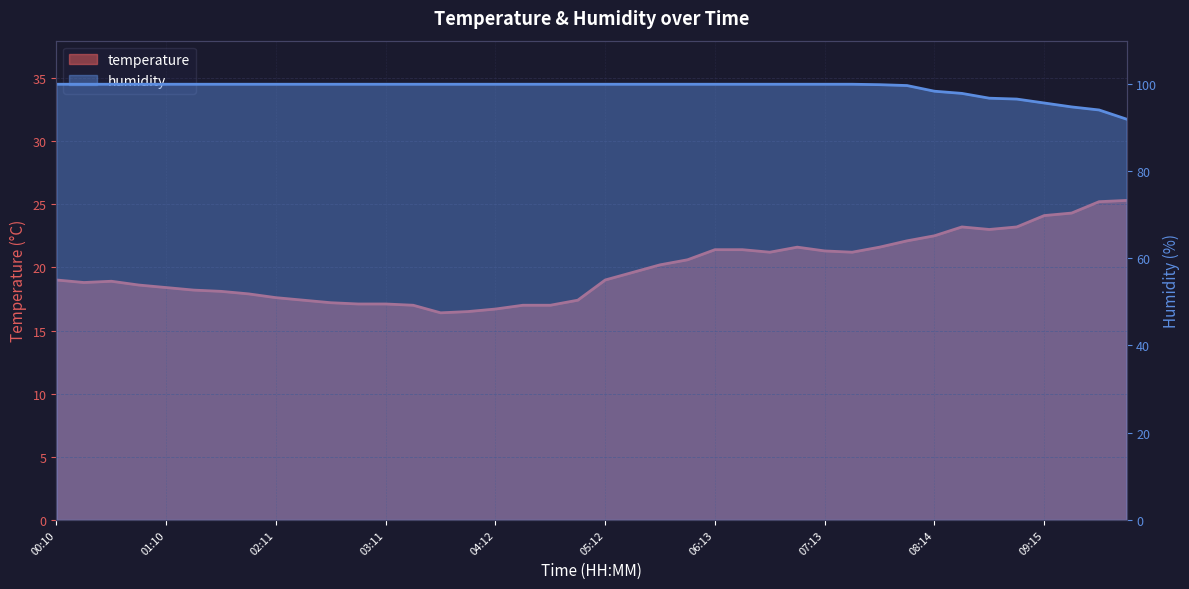

True or false: humidity_line and temperature_line intersect in this chart.

False